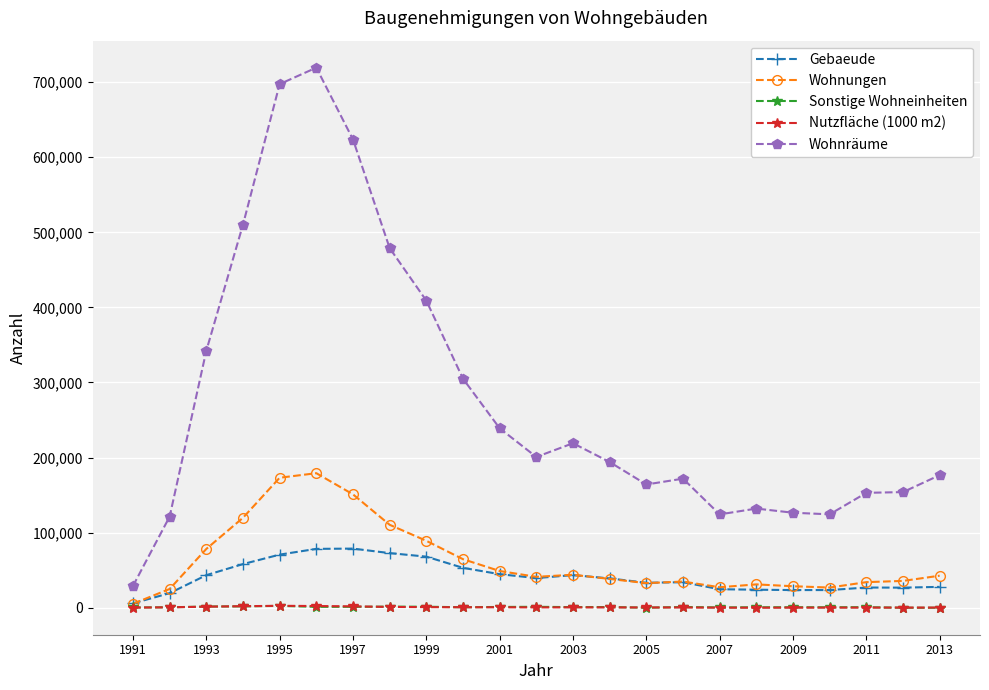

How many lines are shown in the chart?

5